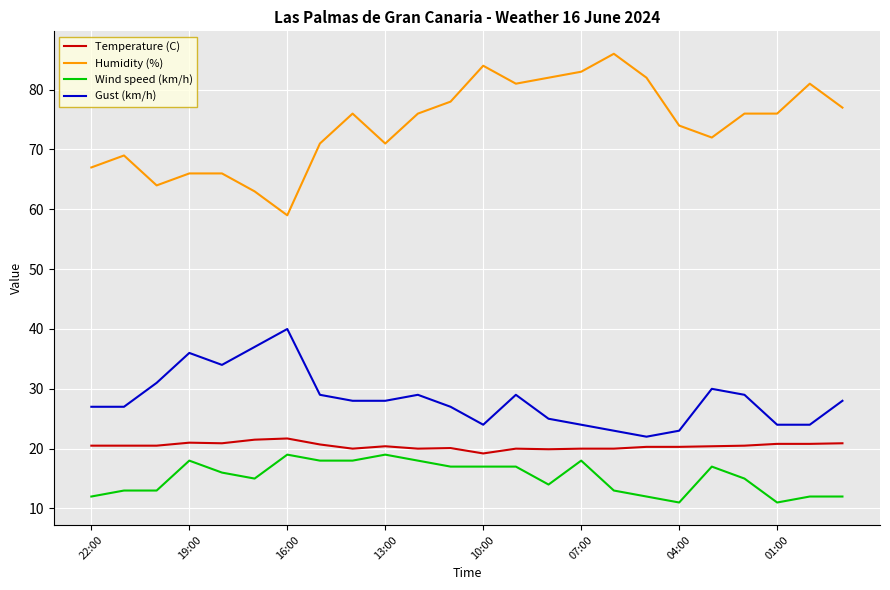

True or false: Gust (km/h) and Temperature (C) intersect in this chart.

False